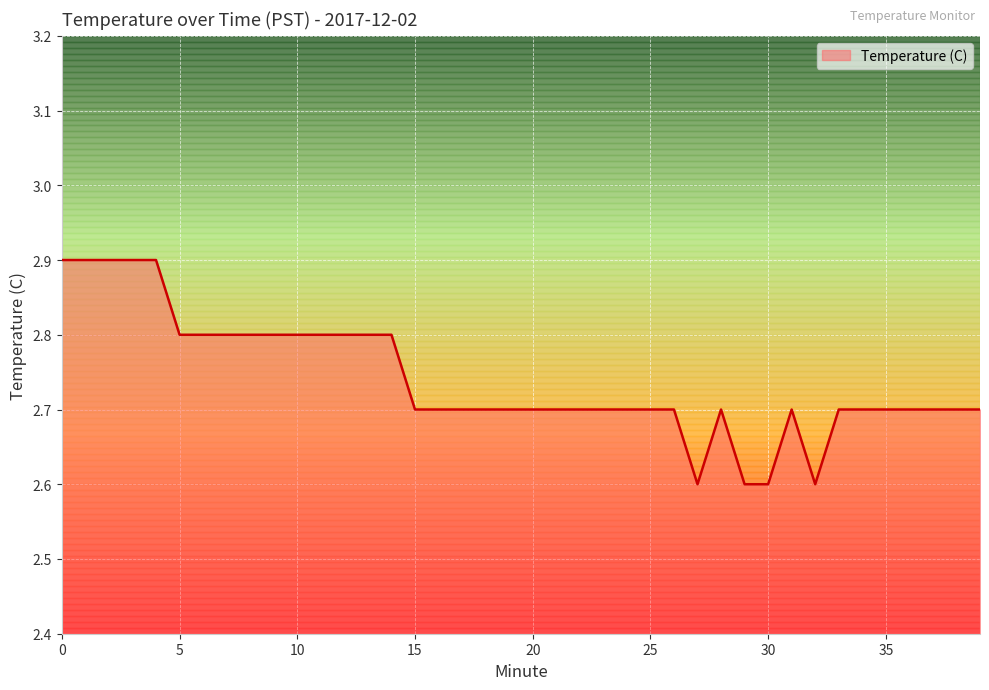

What is the smallest value displayed?

2.6